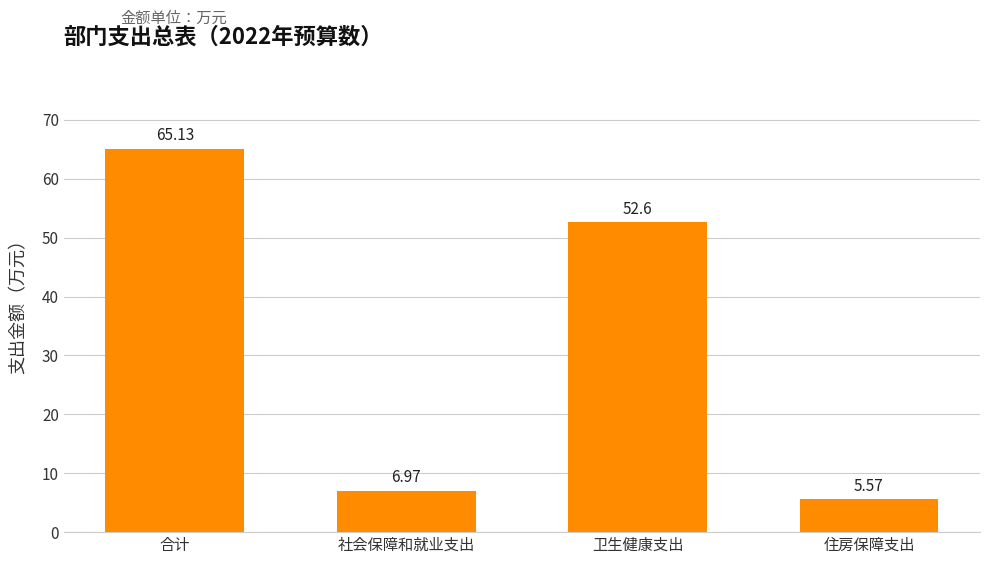

What value does the data have at 卫生健康支出?

52.6